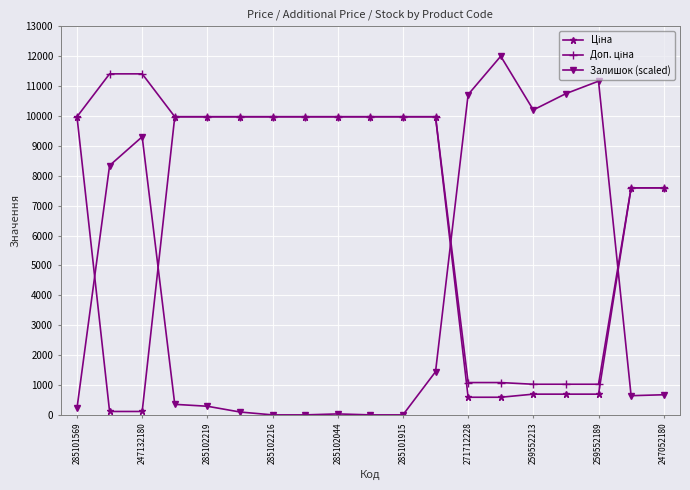

At how many categories does at least one series exceed 2682?

19